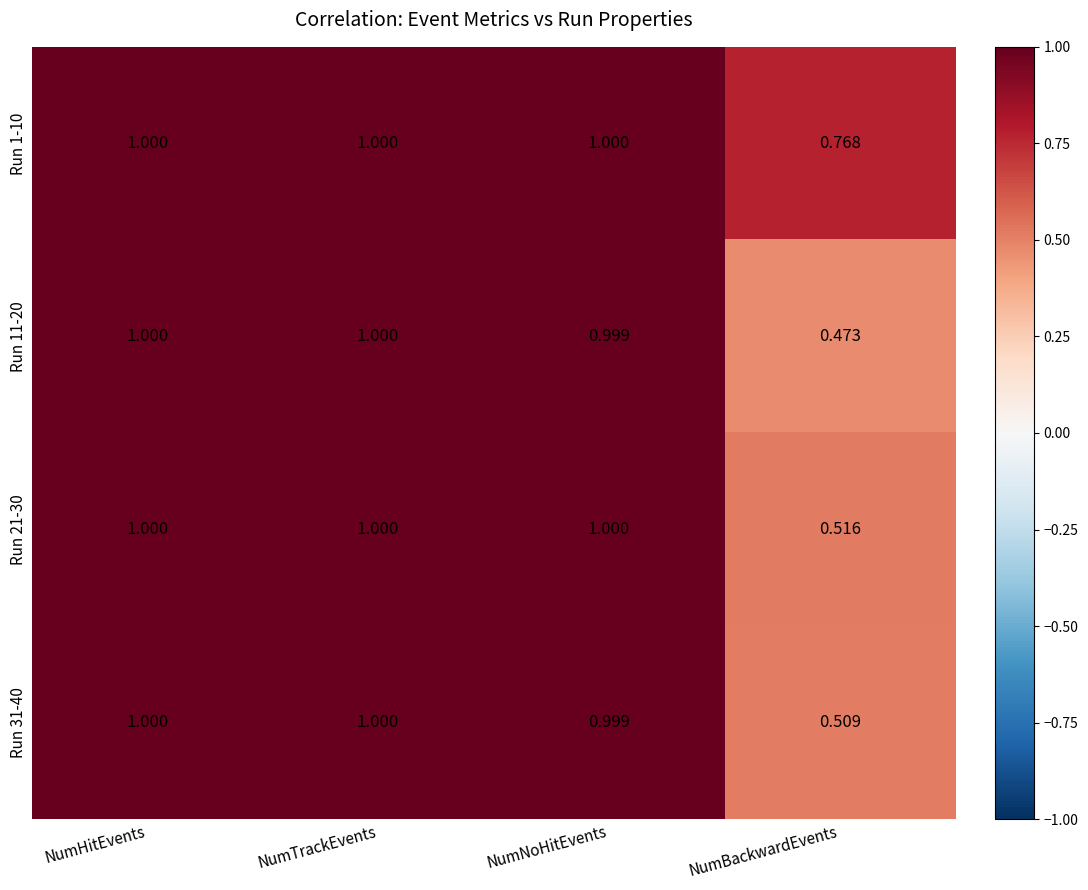

At which category does the chart reach its minimum across all series?

NumBackwardEvents